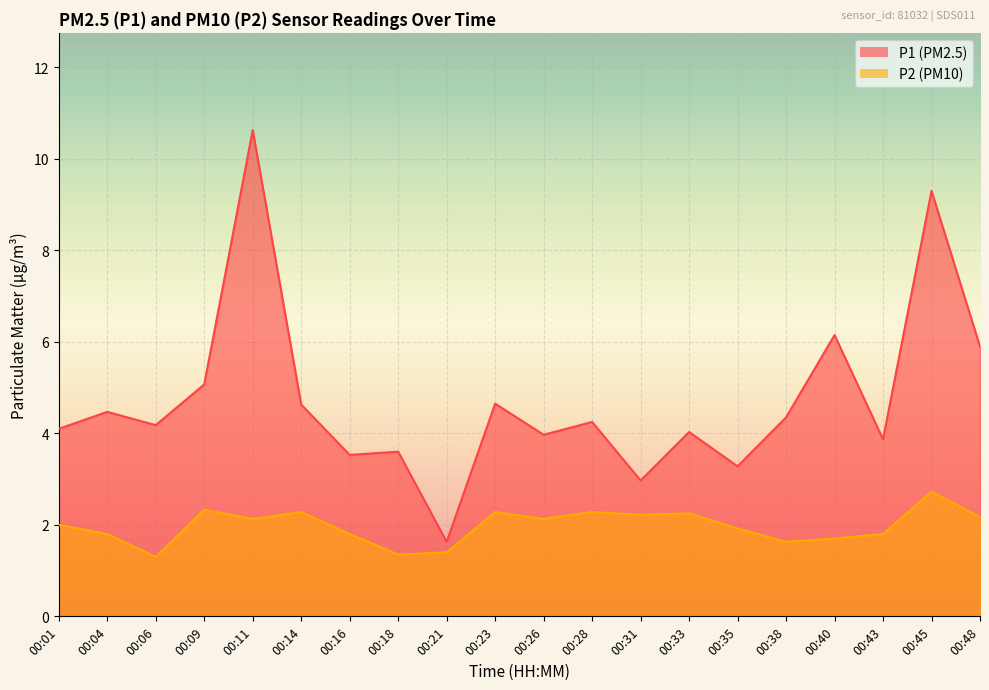

True or false: P1 and P2 cross at least once.

False